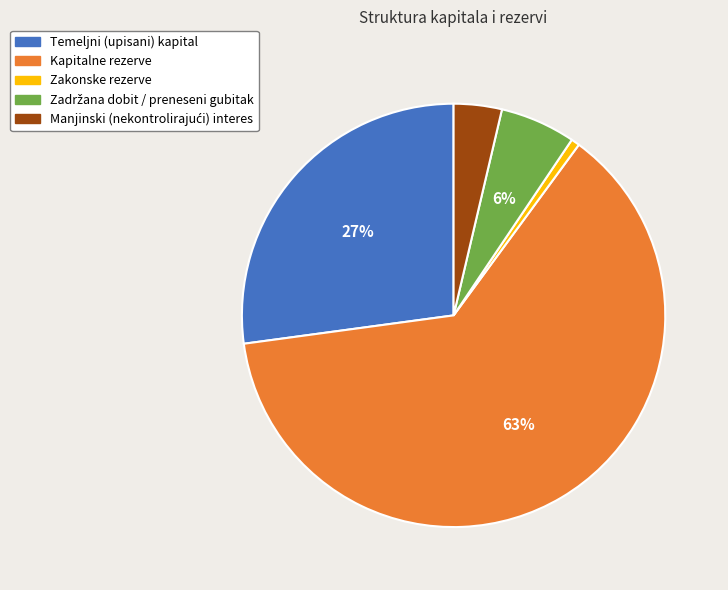

Which category has the biggest portion of the pie?

Kapitalne rezerve